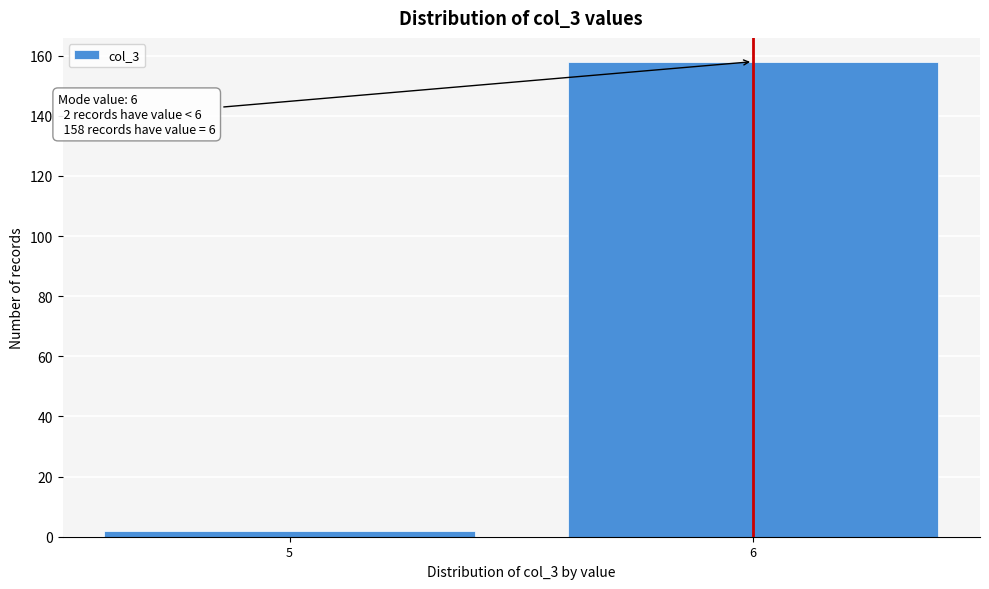

Reading left to right, extract all data points from this chart.

5=2	6=158